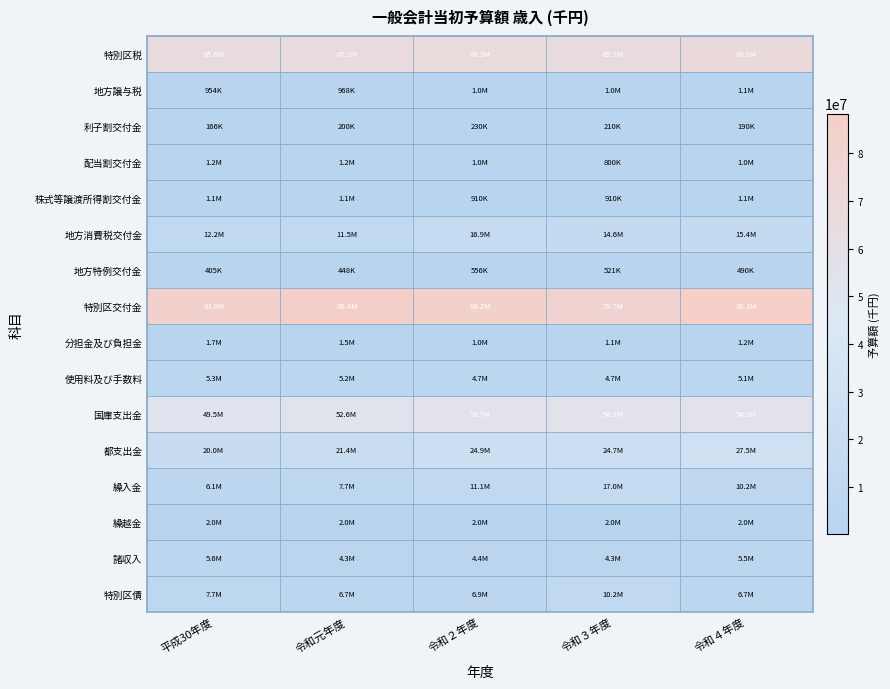

At which category does the chart reach its peak across all series?

令和４年度